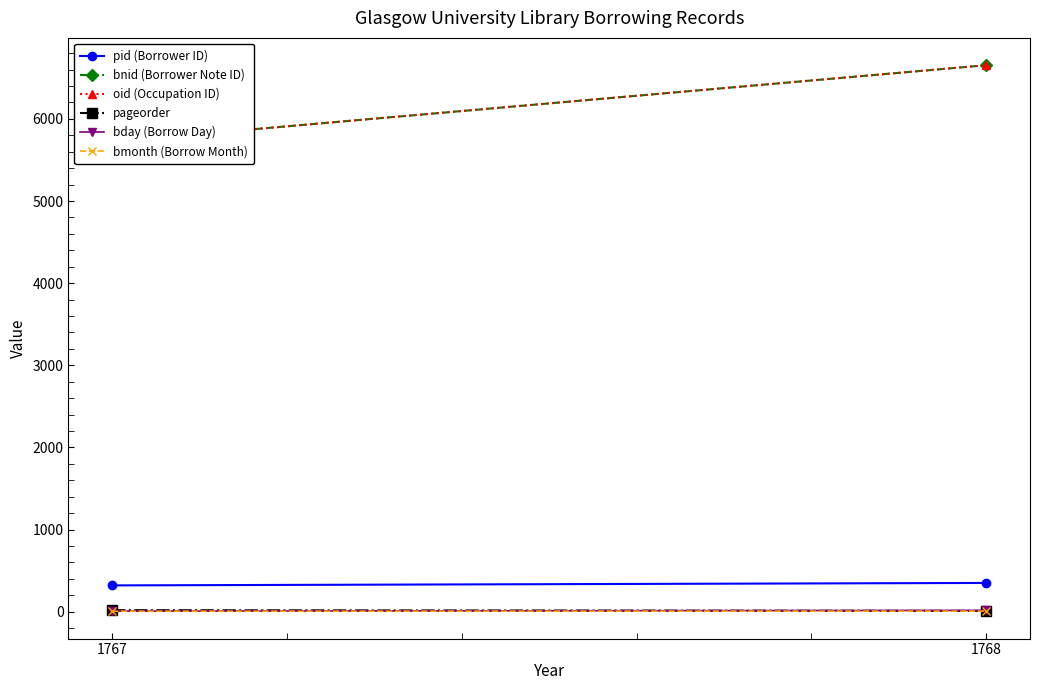

What is the sum of all bnid (Borrower Note ID) values?

12378